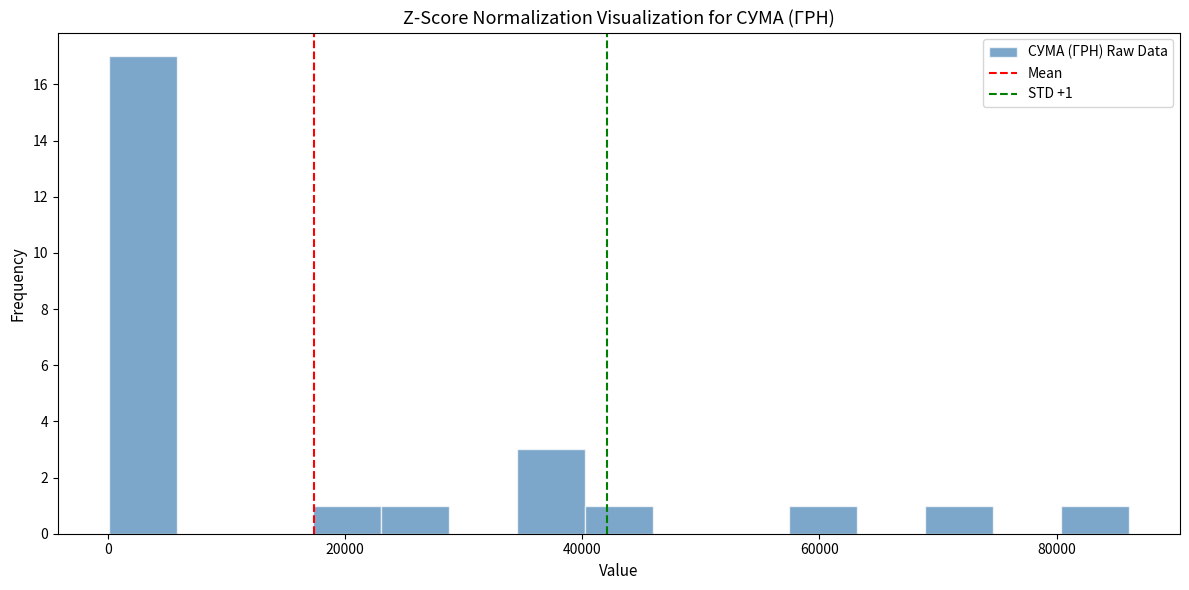

Around what value on the x-axis is the tallest bar? Give the approximate position of its centre, as read against the axis.

2000